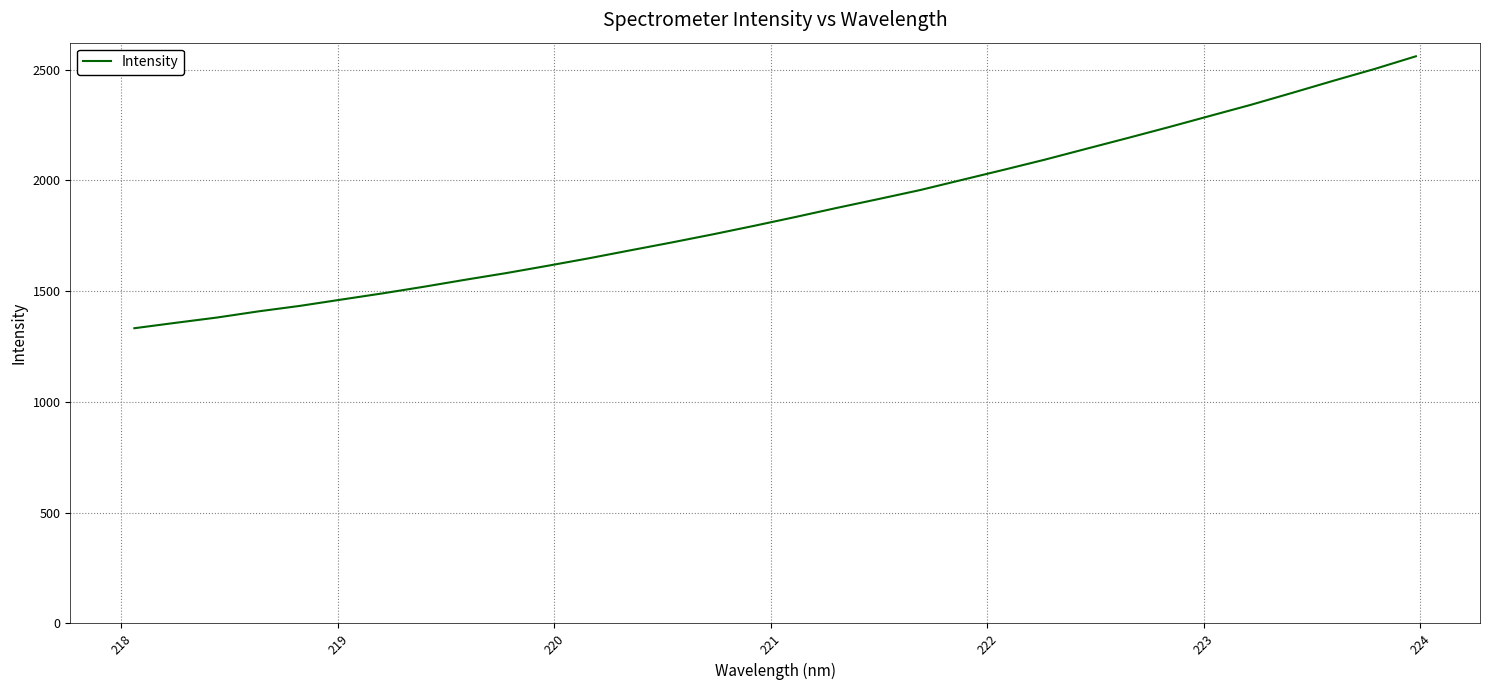

What is the difference between the maximum and minimum values?

1227.9